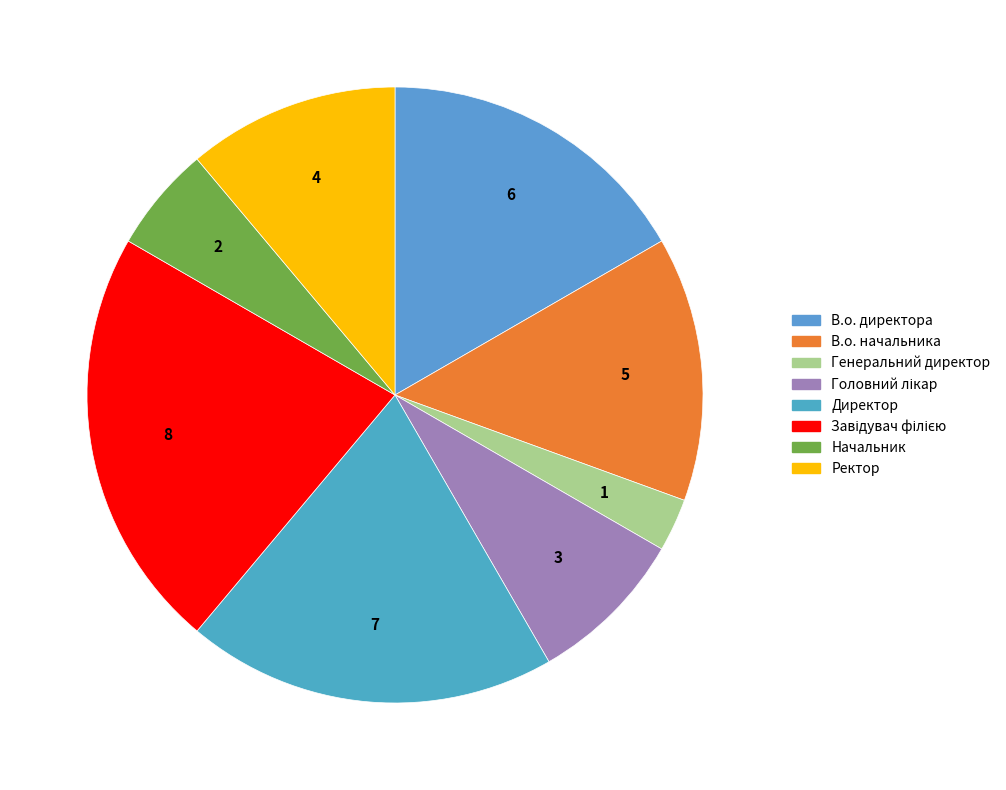

True or false: Начальник accounts for 6% of the total.

True